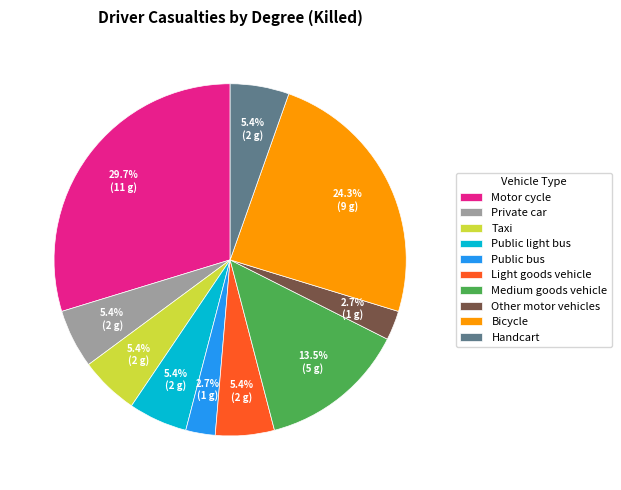

Which category has the biggest portion of the pie?

Motor cycle